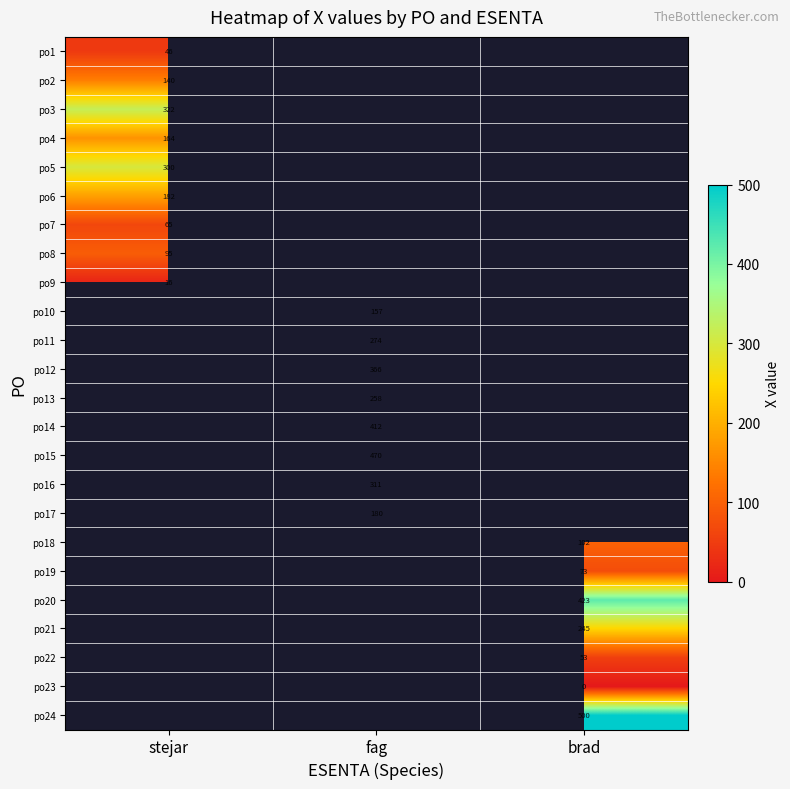

Count the number of categories in the chart.

3